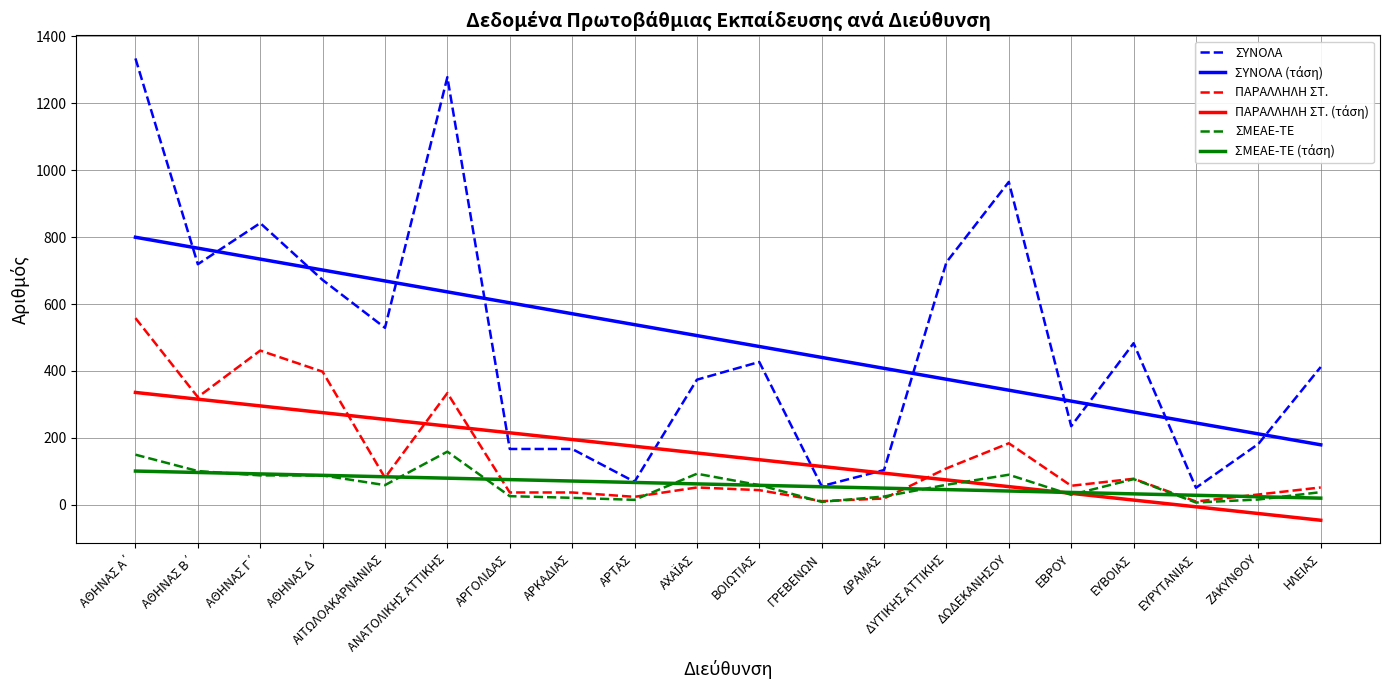

What is the total value across all series at ΔΩΔΕΚΑΝΗΣΟΥ?

1677.5